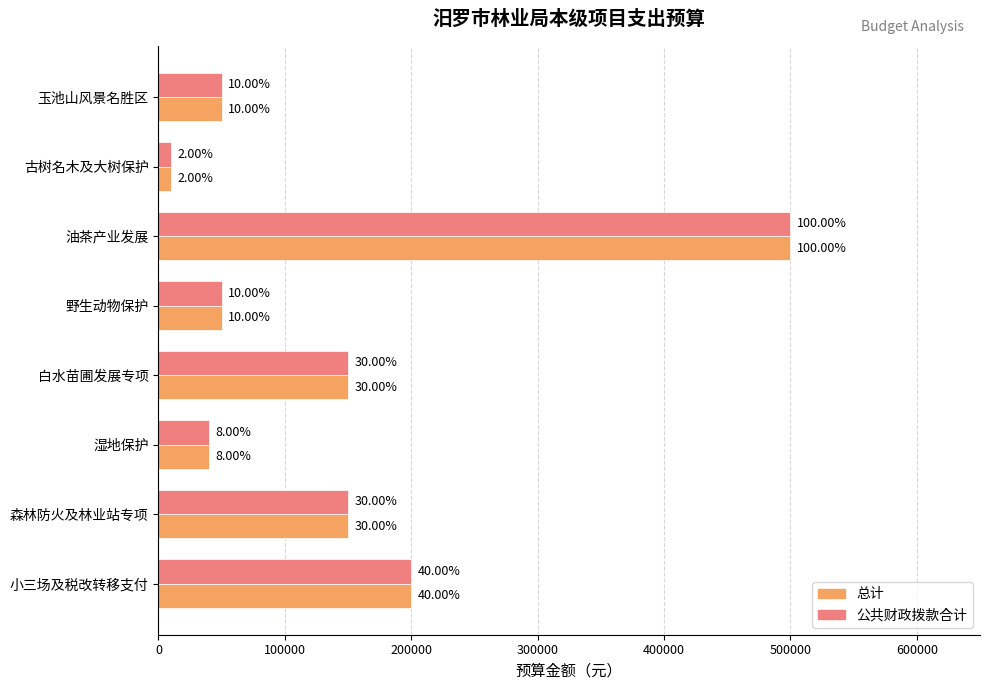

Which series has the largest range (max minus min)?

总计